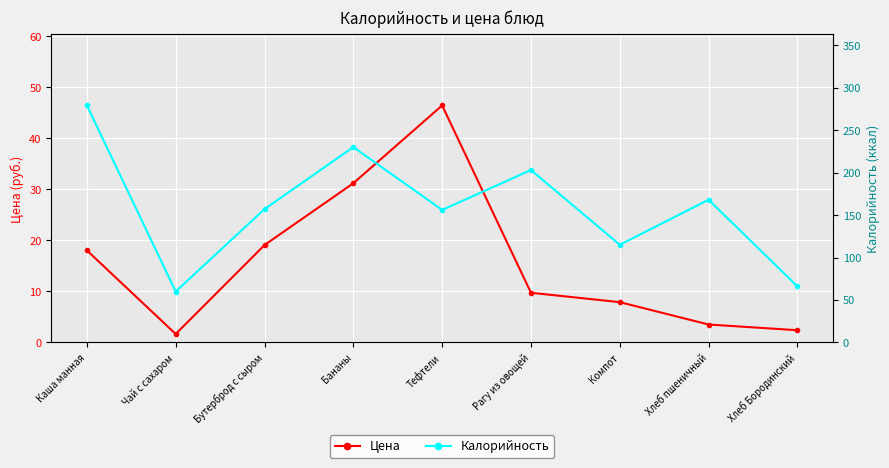

Is it true that Калорийность equals 279.0 at Каша манная?

True